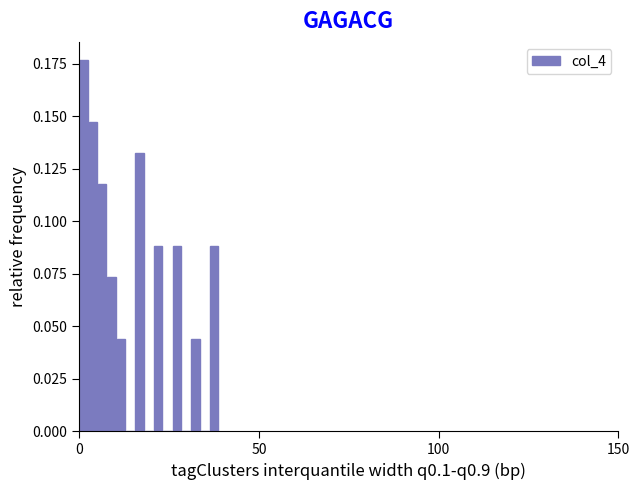

Read against the x-axis, roughly where is the centre of the tallest bar?

0